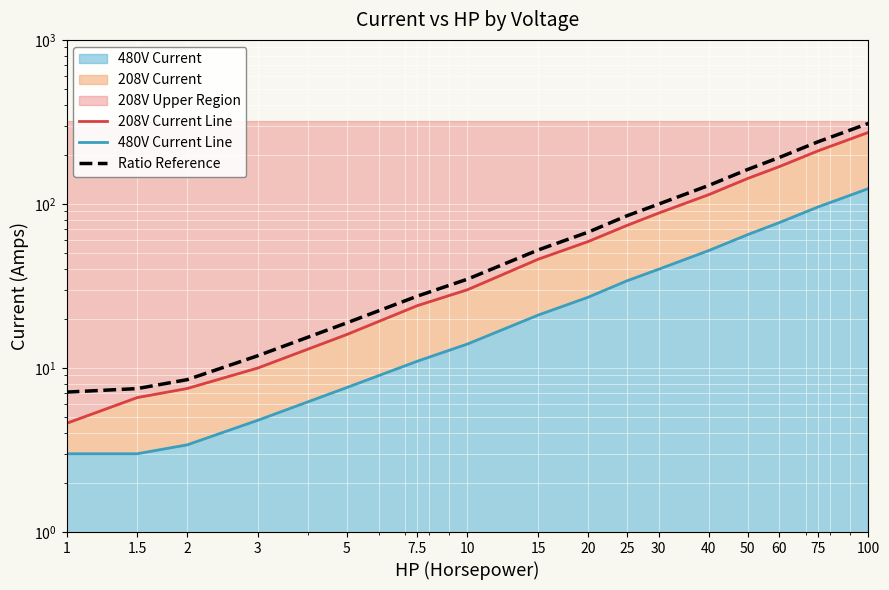

Rank the series at 30 from highest to lowest value.

Ratio Reference, 208V Current Line, 480V Current Line